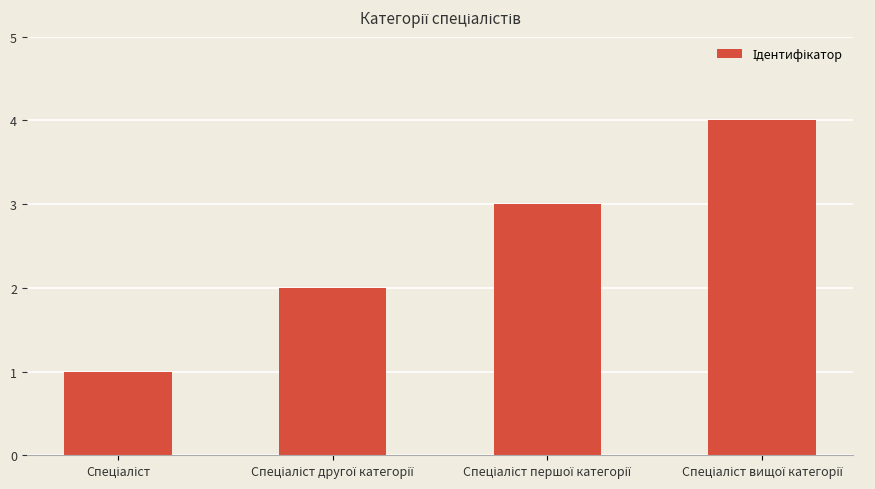

What is the difference between the maximum and minimum values?

3